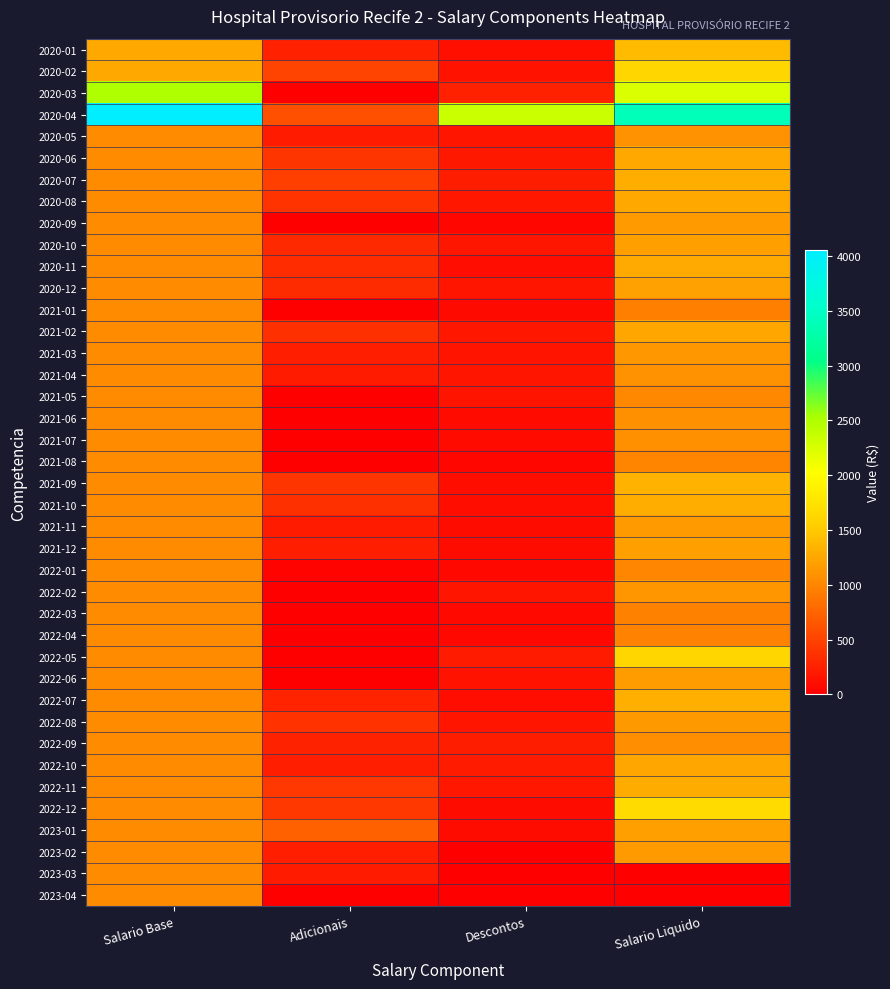

Which series has the widest spread of values?

2020-04